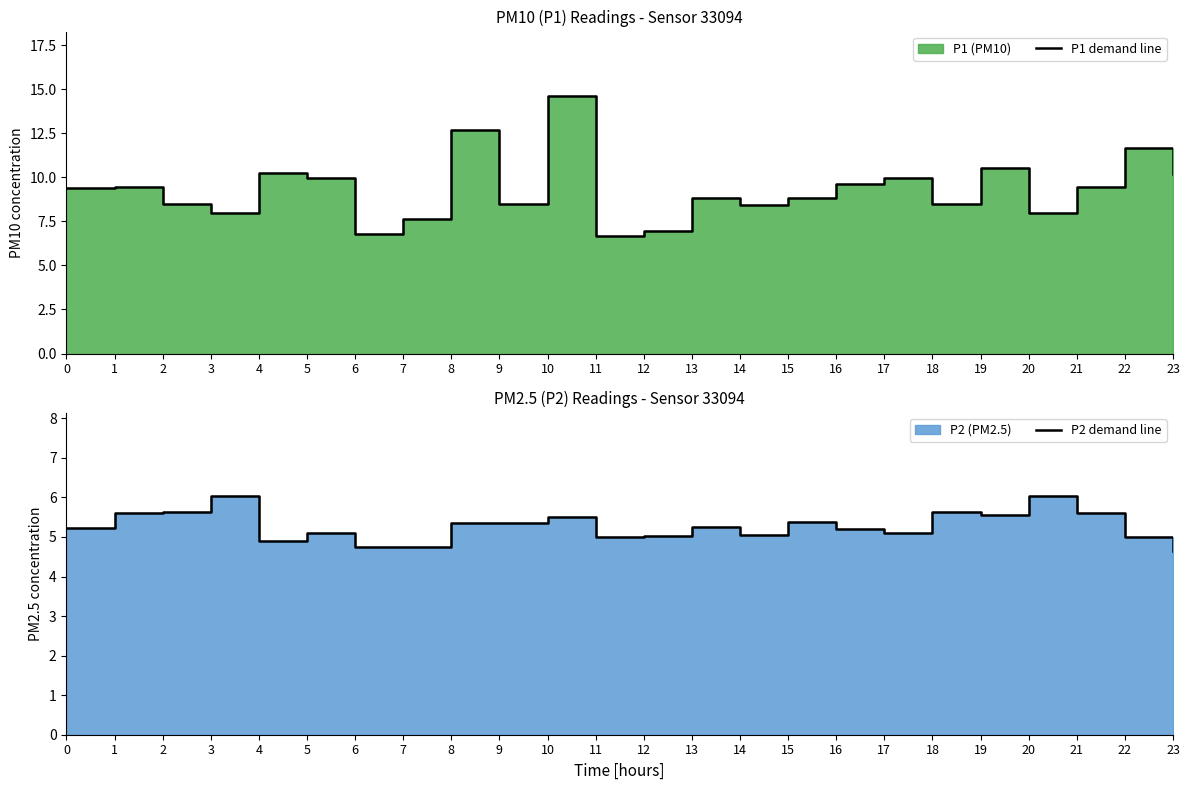

Rank the series by their average value, from lowest to highest.

P2 demand line, P1 demand line